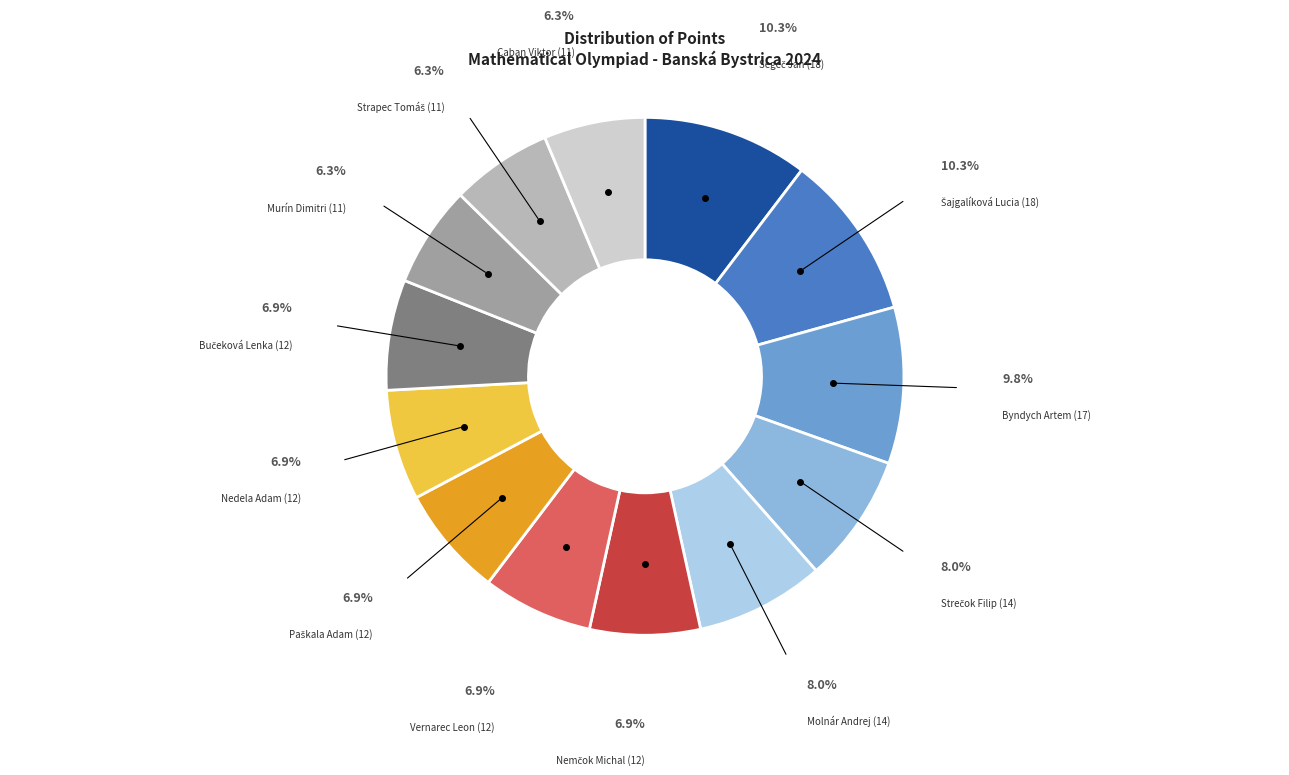

To the nearest percent, what is the difference between the largest and smallest slice percentages?

4%